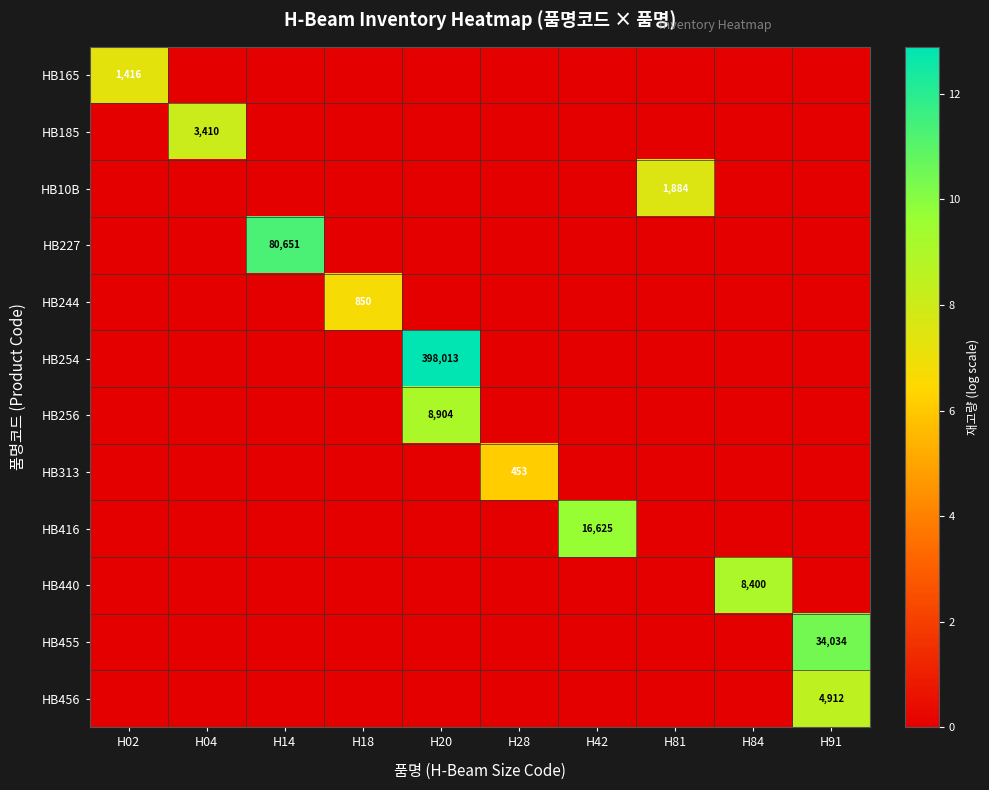

Rank the categories by HB456 value from lowest to highest.

H02, H04, H14, H18, H20, H28, H42, H81, H84, H91